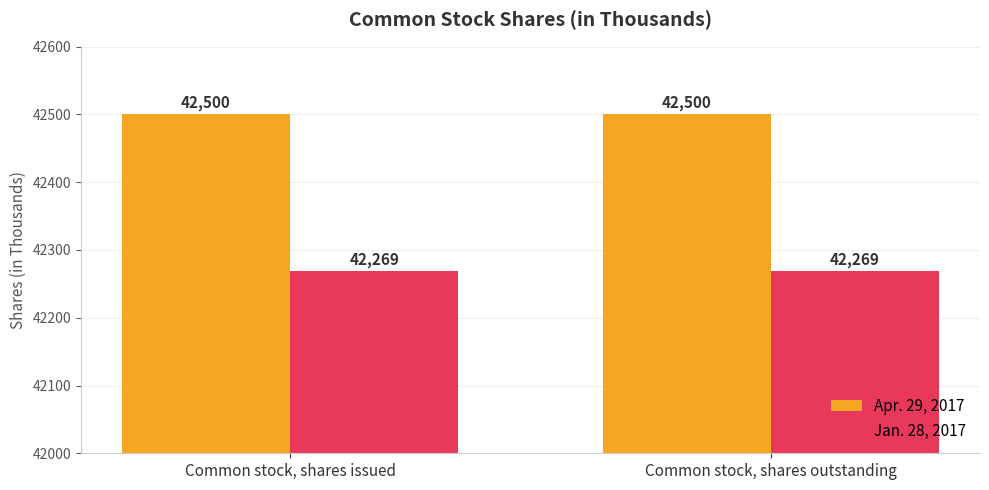

Reading left to right, transcribe all the data shown in this chart.

Apr. 29, 2017: 42500	42500
Jan. 28, 2017: 42269	42269